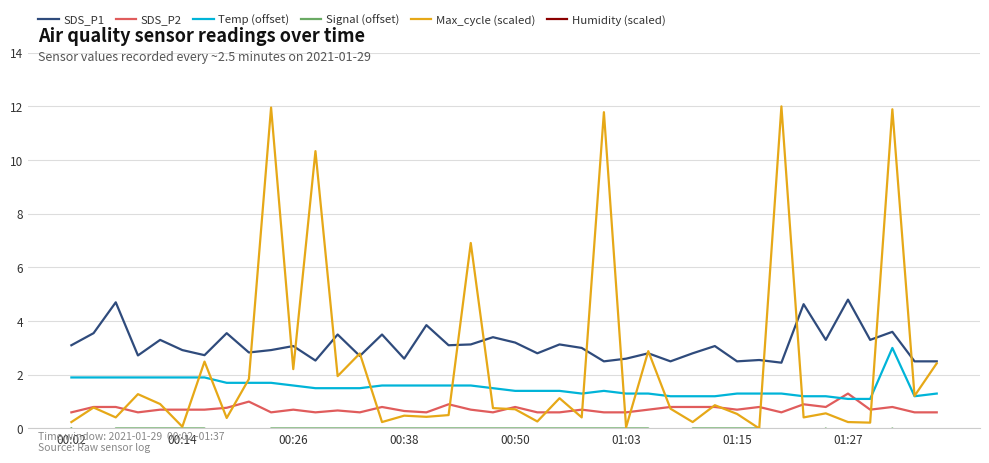

How many interior local peaks does the Temp (offset) series have?

2